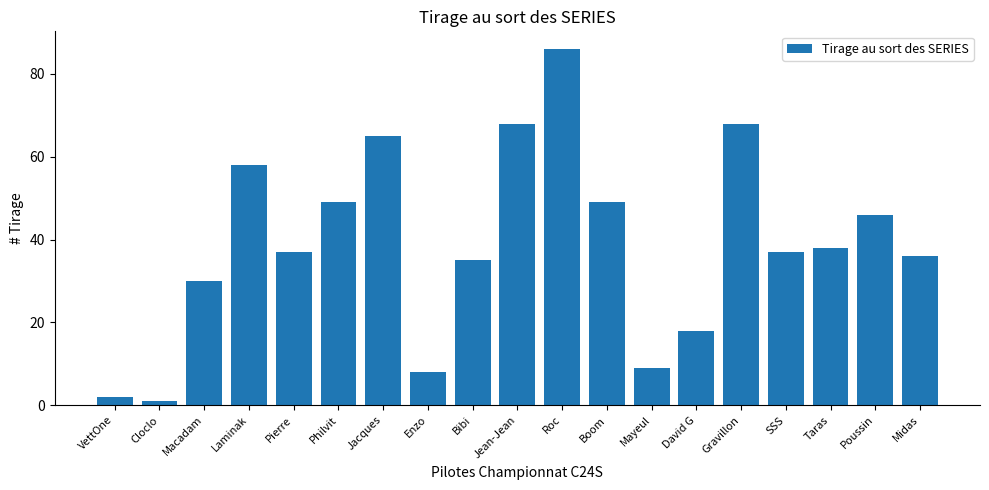

The value at Pierre is 37. True or false?

True